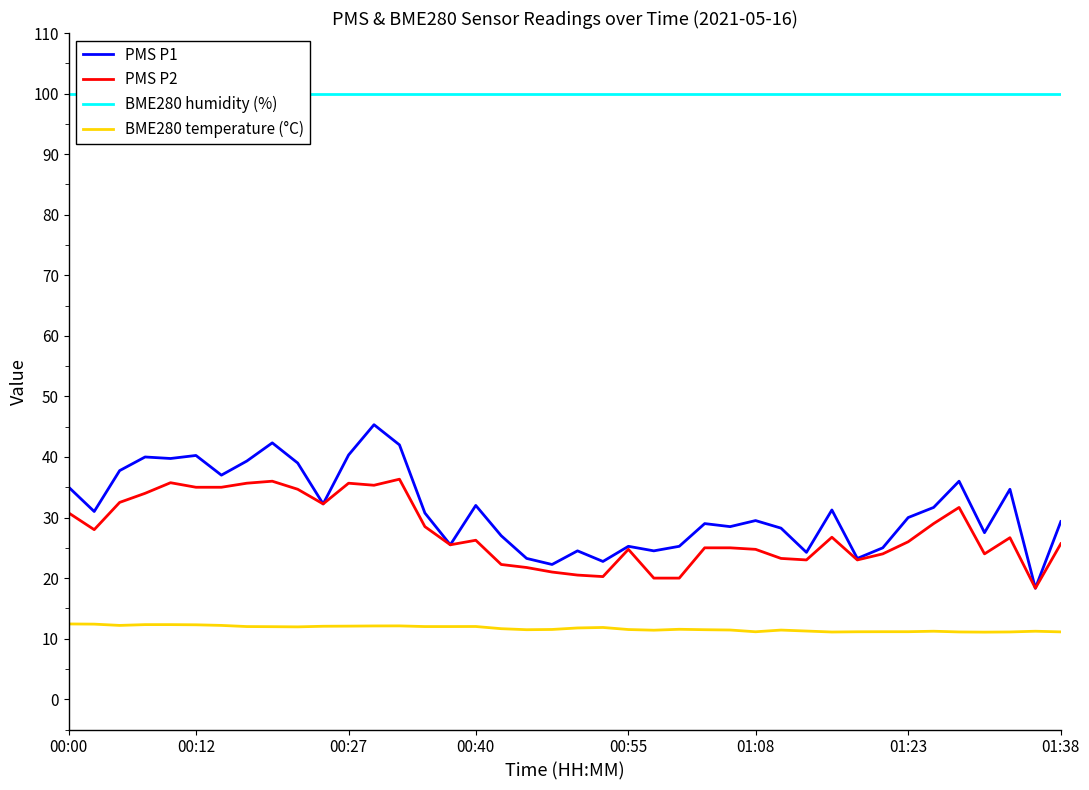

Between 10 and 36, which series saw the biggest shift?

PMS P2